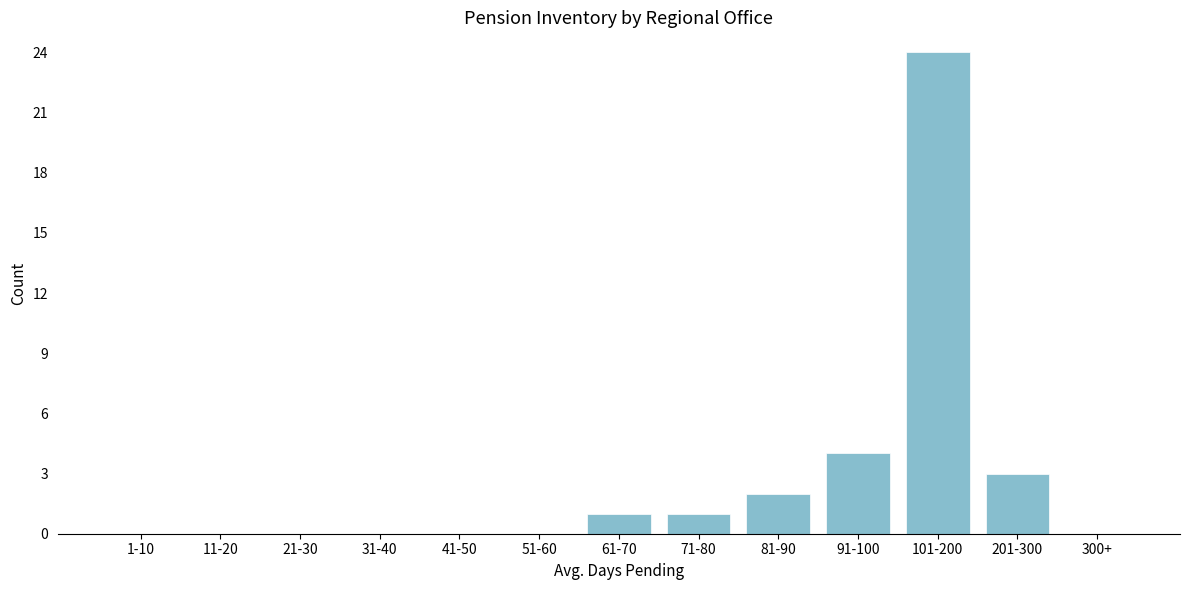

Reading right to left, extract all data points from this chart.

300+=0	201-300=3	101-200=24	91-100=4	81-90=2	71-80=1	61-70=1	51-60=0	41-50=0	31-40=0	21-30=0	11-20=0	1-10=0